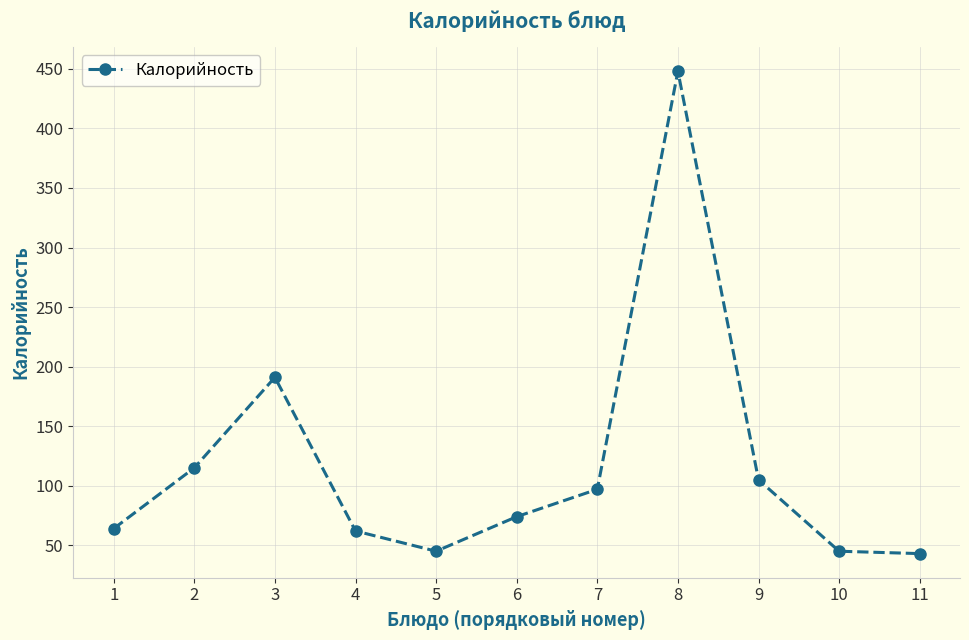

True or false: the data has more than 1 interior local peaks.

True